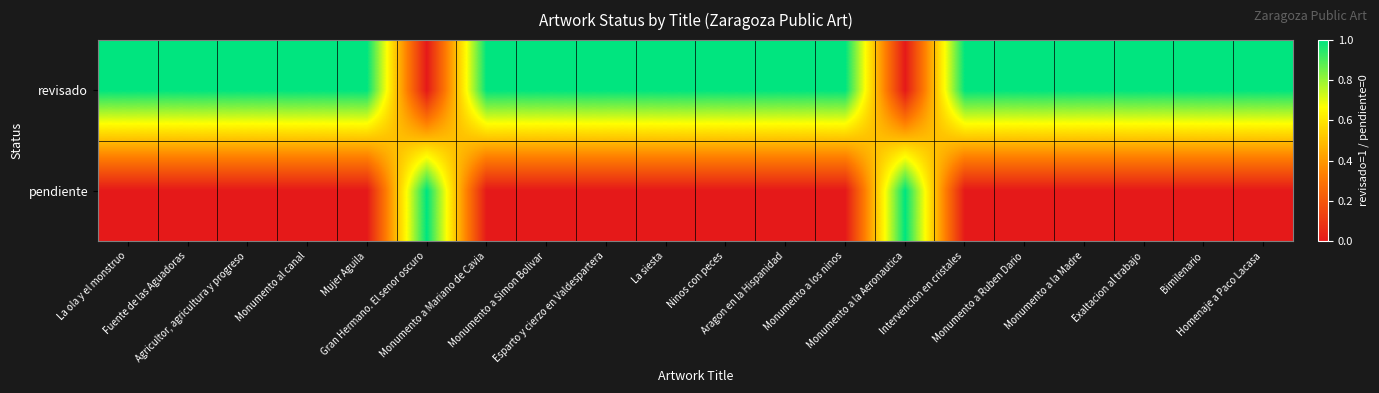

Reading right to left, list all the values displayed in this chart.

revisado: Homenaje a Paco Lacasa=1	Bimilenario=1	Exaltacion al trabajo=1	Monumento a la Madre=1	Monumento a Ruben Dario=1	Intervencion en cristales=1	Monumento a la Aeronautica=0	Monumento a los ninos=1	Aragon en la Hispanidad=1	Ninos con peces=1	La siesta=1	Esparto y cierzo en Valdespartera=1	Monumento a Simon Bolivar=1	Monumento a Mariano de Cavia=1	Gran Hermano. El senor oscuro=0	Mujer Aguila=1	Monumento al canal=1	Agricultor, agricultura y progreso=1	Fuente de las Aguadoras=1	La ola y el monstruo=1
pendiente: Homenaje a Paco Lacasa=0	Bimilenario=0	Exaltacion al trabajo=0	Monumento a la Madre=0	Monumento a Ruben Dario=0	Intervencion en cristales=0	Monumento a la Aeronautica=1	Monumento a los ninos=0	Aragon en la Hispanidad=0	Ninos con peces=0	La siesta=0	Esparto y cierzo en Valdespartera=0	Monumento a Simon Bolivar=0	Monumento a Mariano de Cavia=0	Gran Hermano. El senor oscuro=1	Mujer Aguila=0	Monumento al canal=0	Agricultor, agricultura y progreso=0	Fuente de las Aguadoras=0	La ola y el monstruo=0